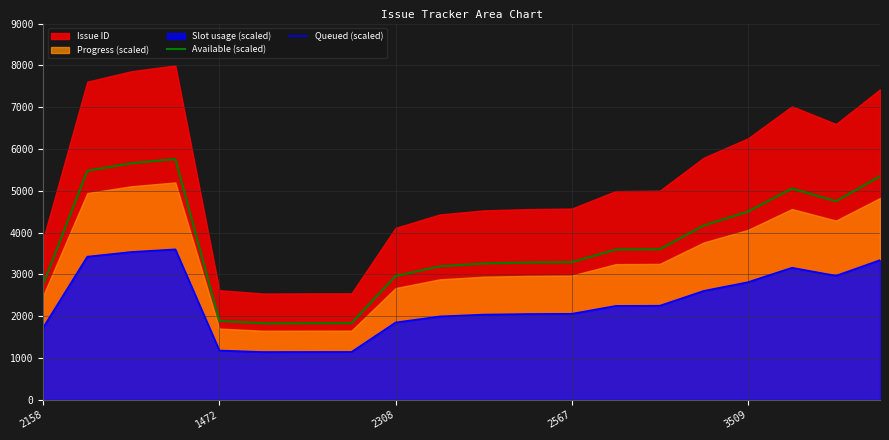

Which series has the largest total across all categories?

Available (scaled)